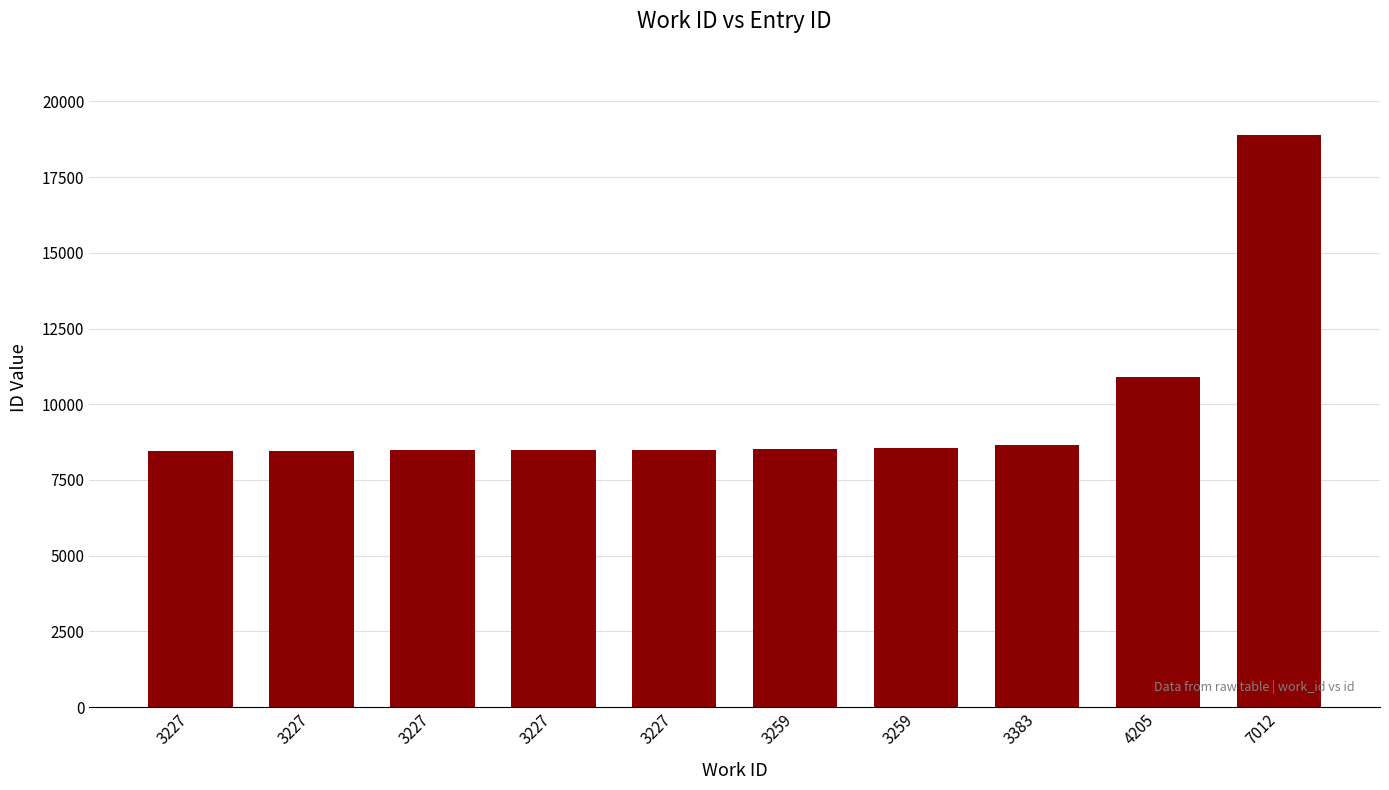

The value at 3227 is 3832. True or false?

False